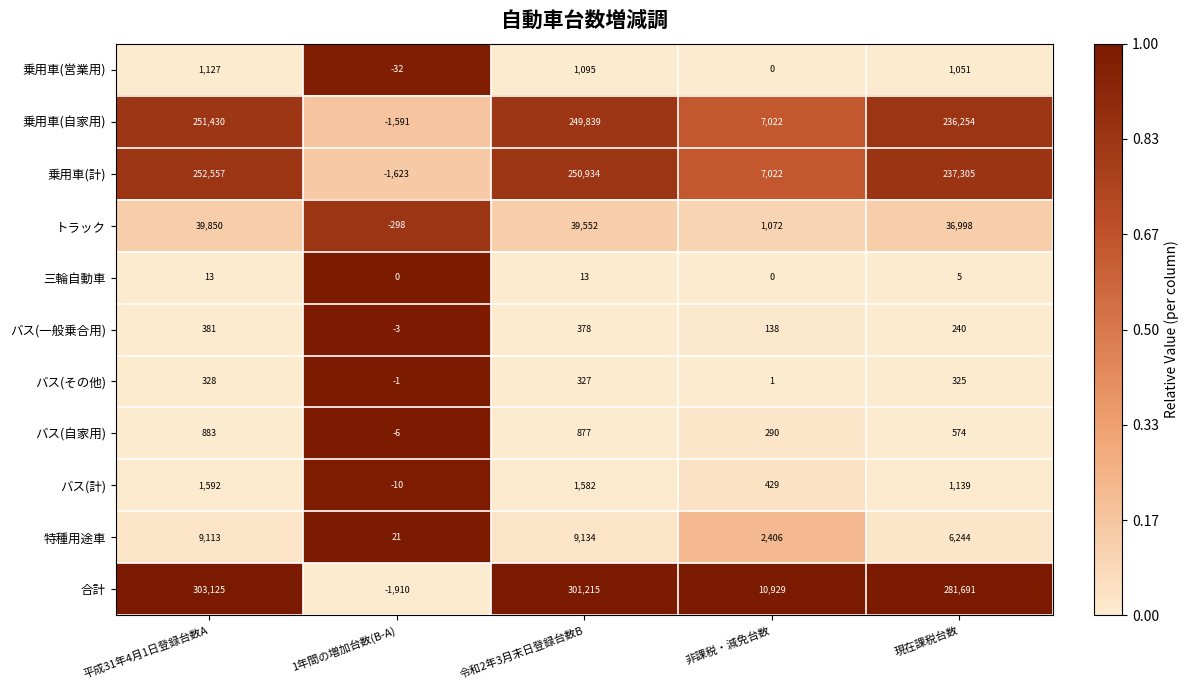

Is it true that バス(計) equals 1592 at 平成31年4月1日登録台数A?

True